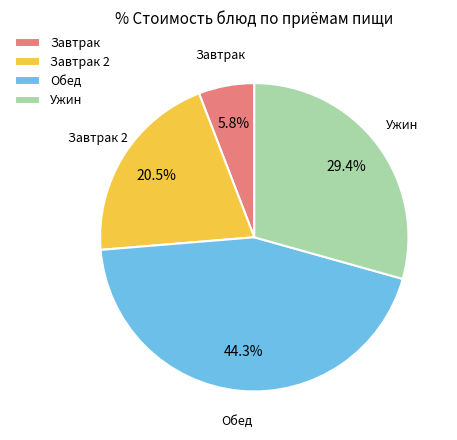

Which slice is the largest?

Обед